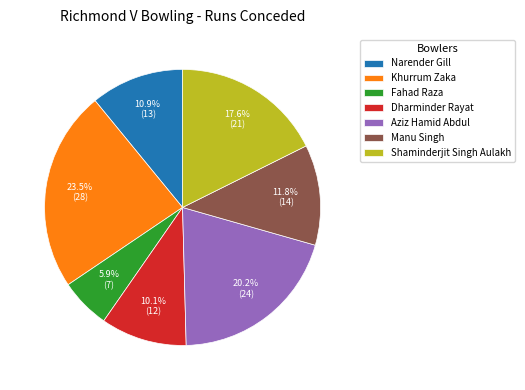

Which category has the biggest portion of the pie?

Khurrum Zaka